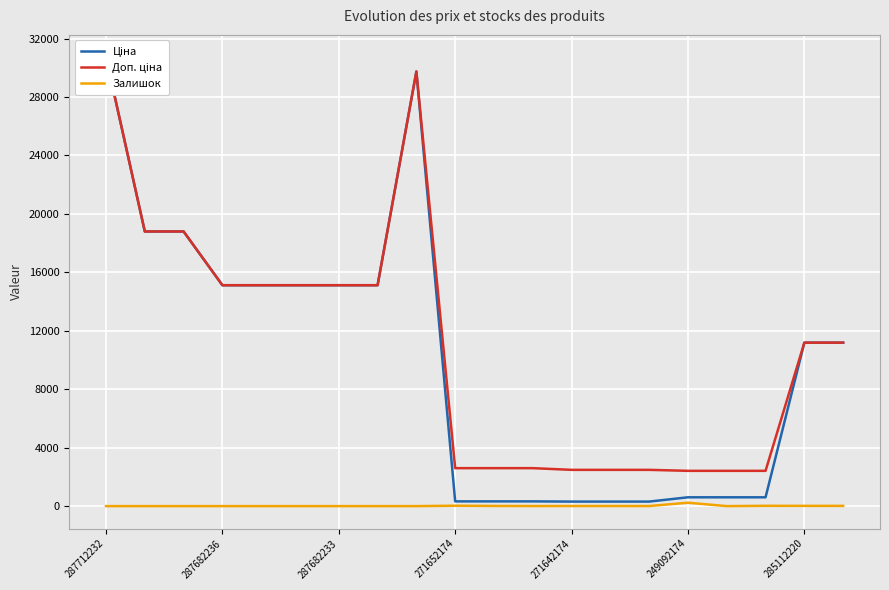

The value of Доп. ціна at 13 is 2482.4. True or false?

True